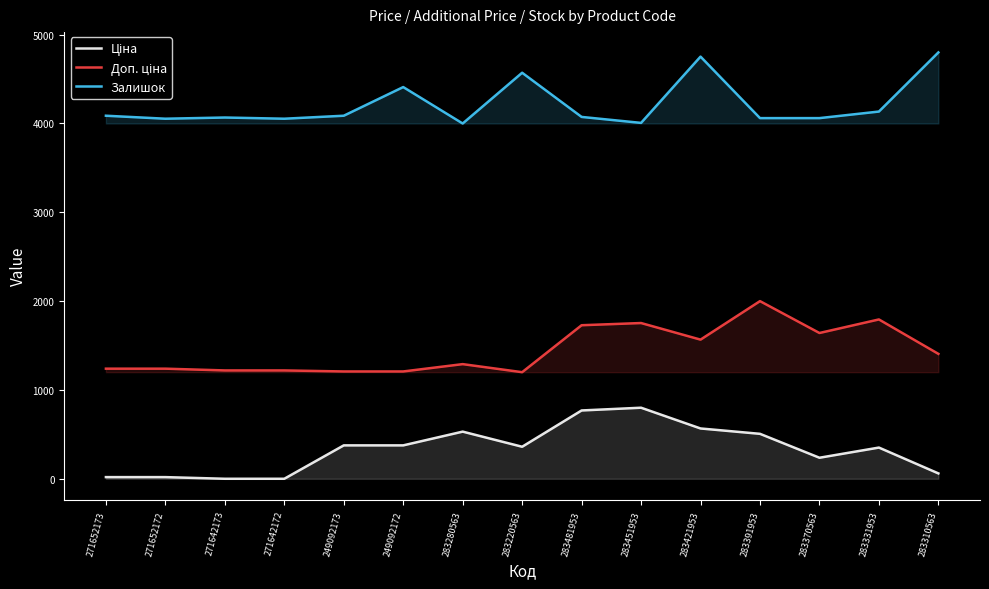

True or false: Доп. ціна and Ціна cross at least once.

False